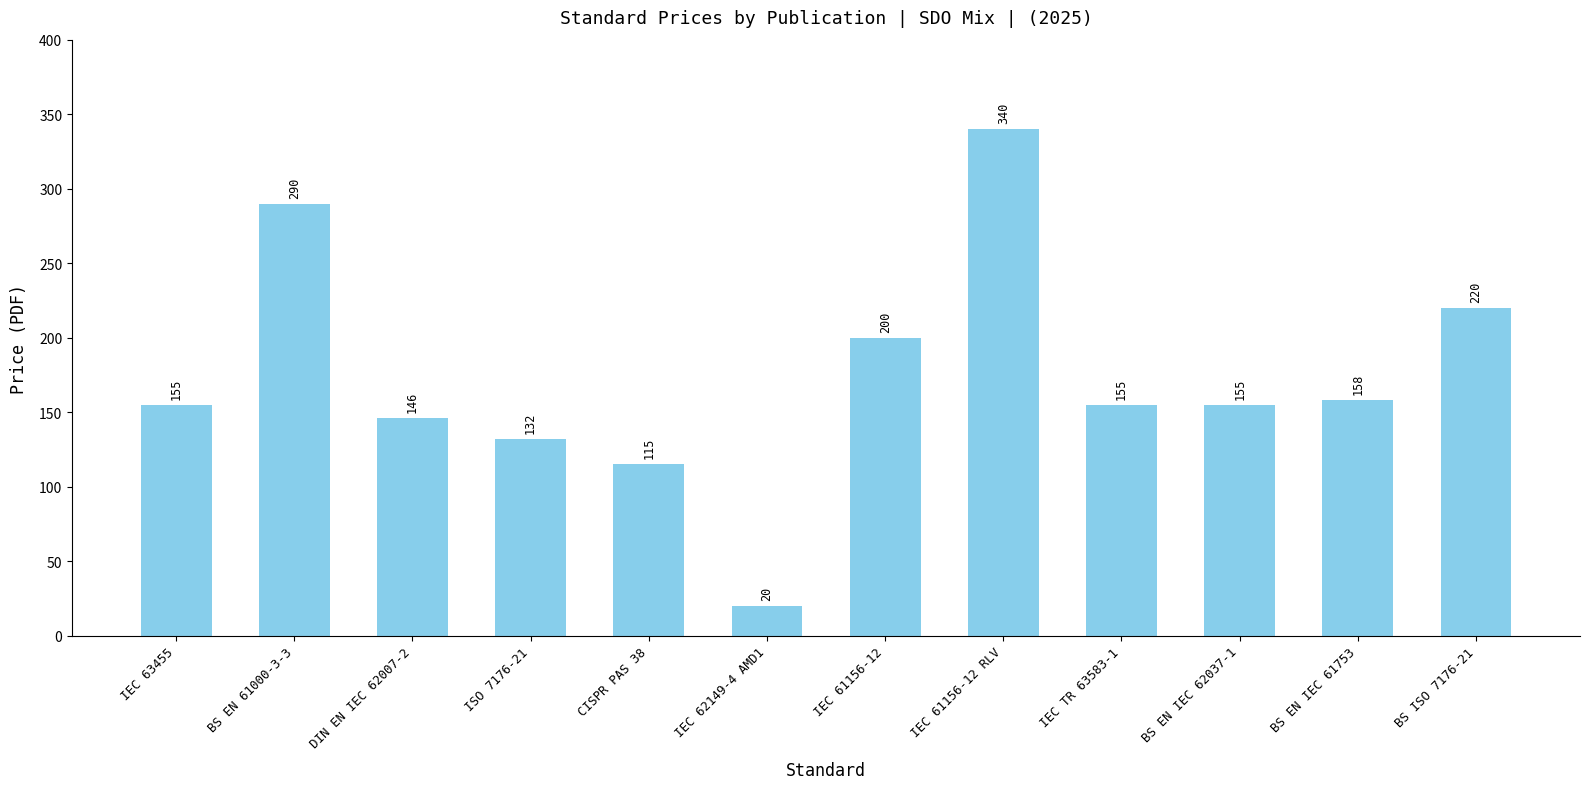

What is the label of the 5th bar from the right?

IEC 61156-12 RLV